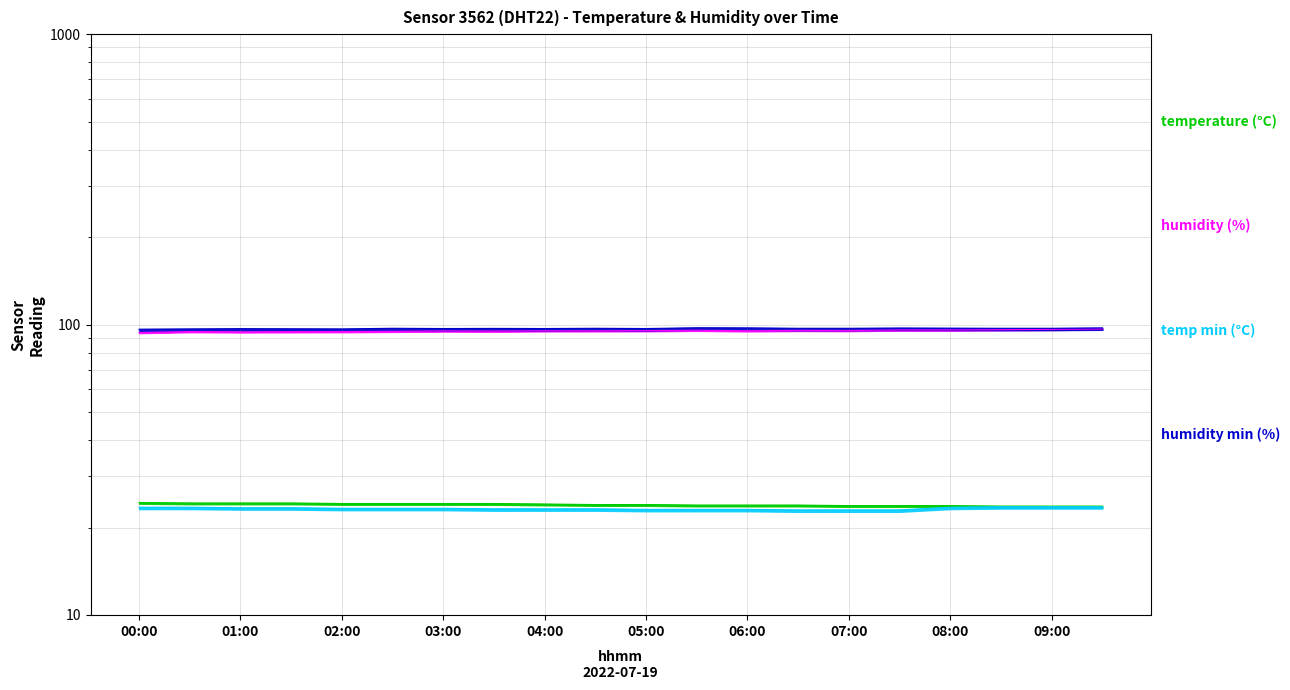

What is the lowest value of the humidity_min series?

96.4